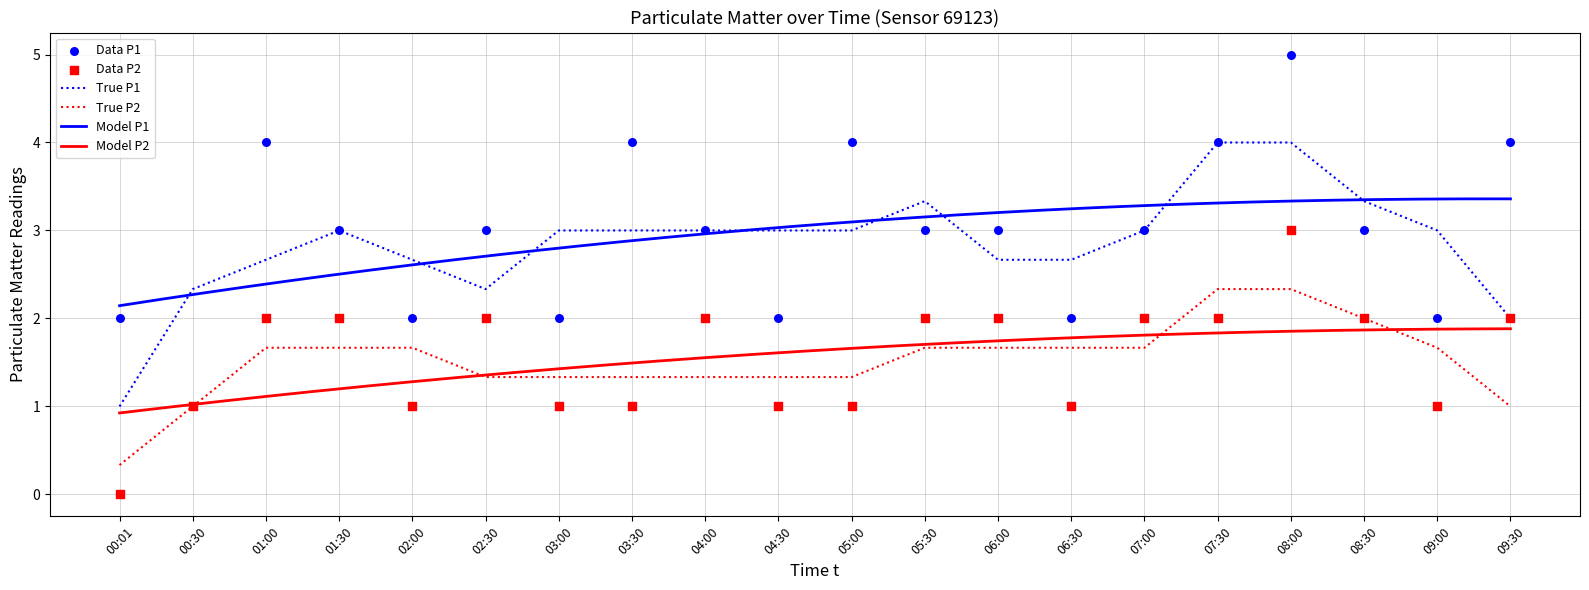

What is the total value across all series at 06:00?

5